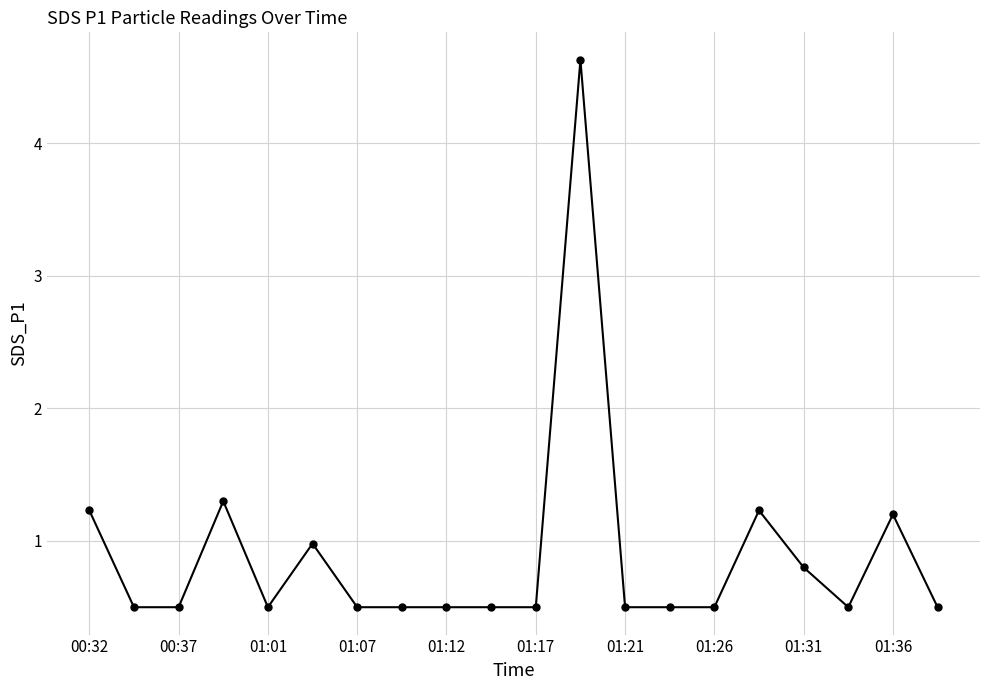

What is the minimum value shown in the chart?

0.5